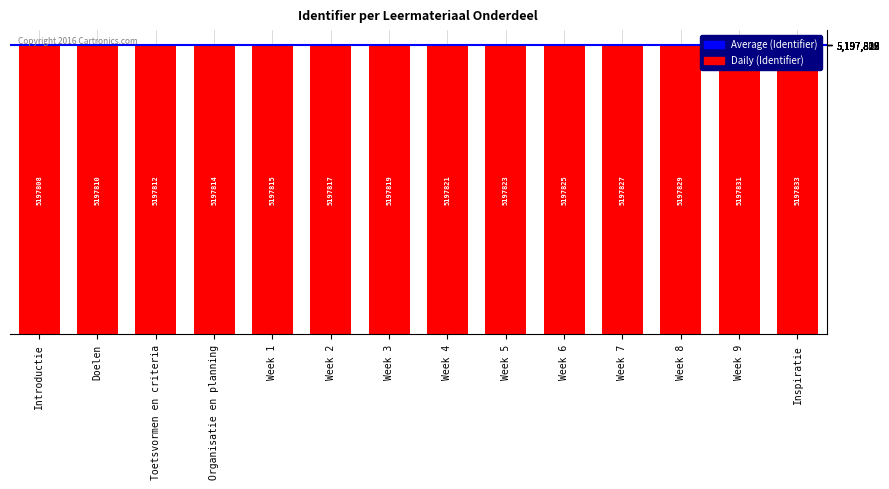

What position from the left is Introductie?

1